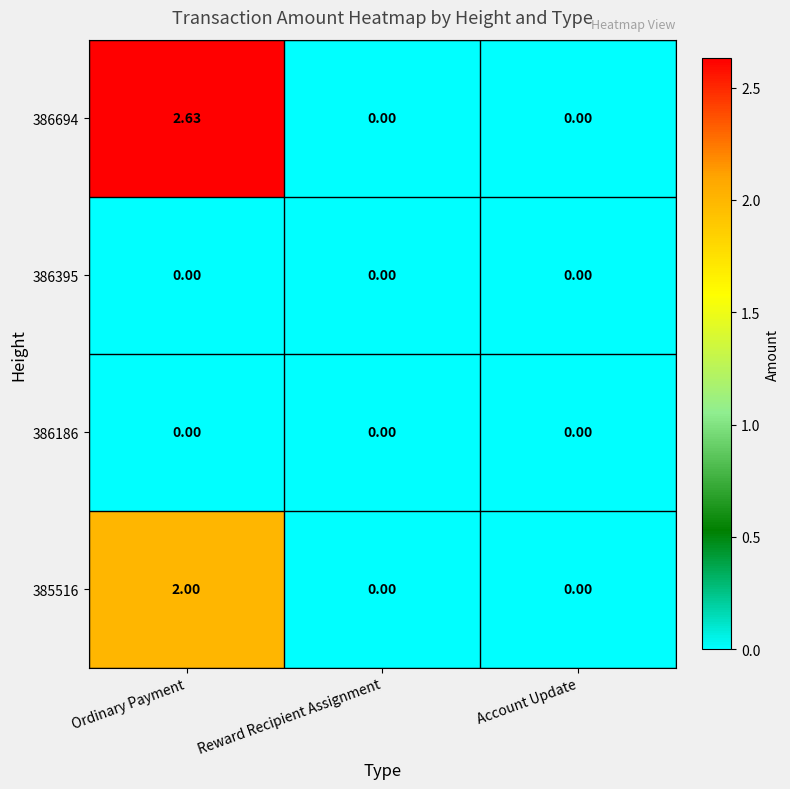

How many categories are shown in the chart?

3